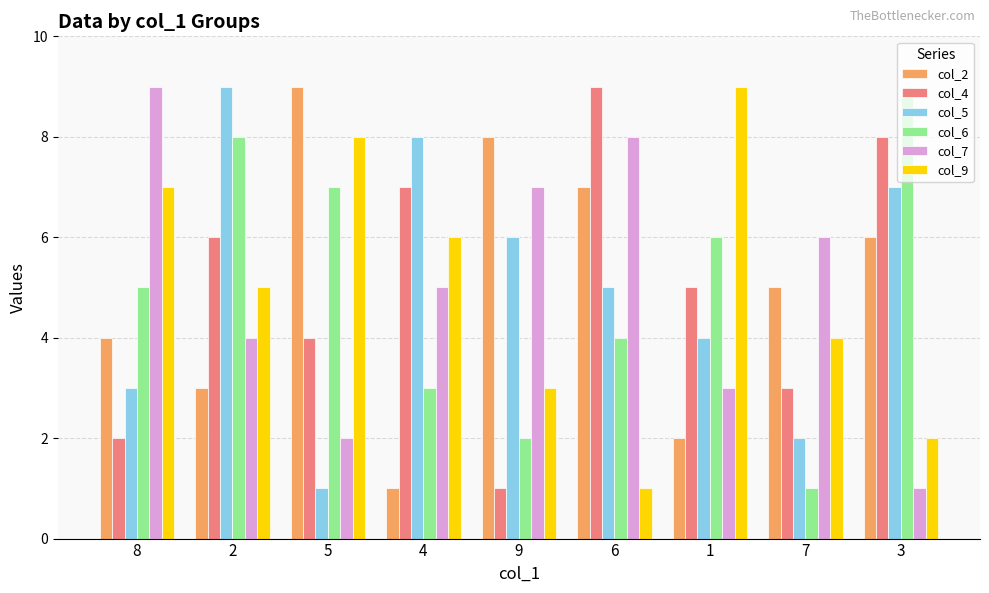

What is the sum of all col_6 values?

45